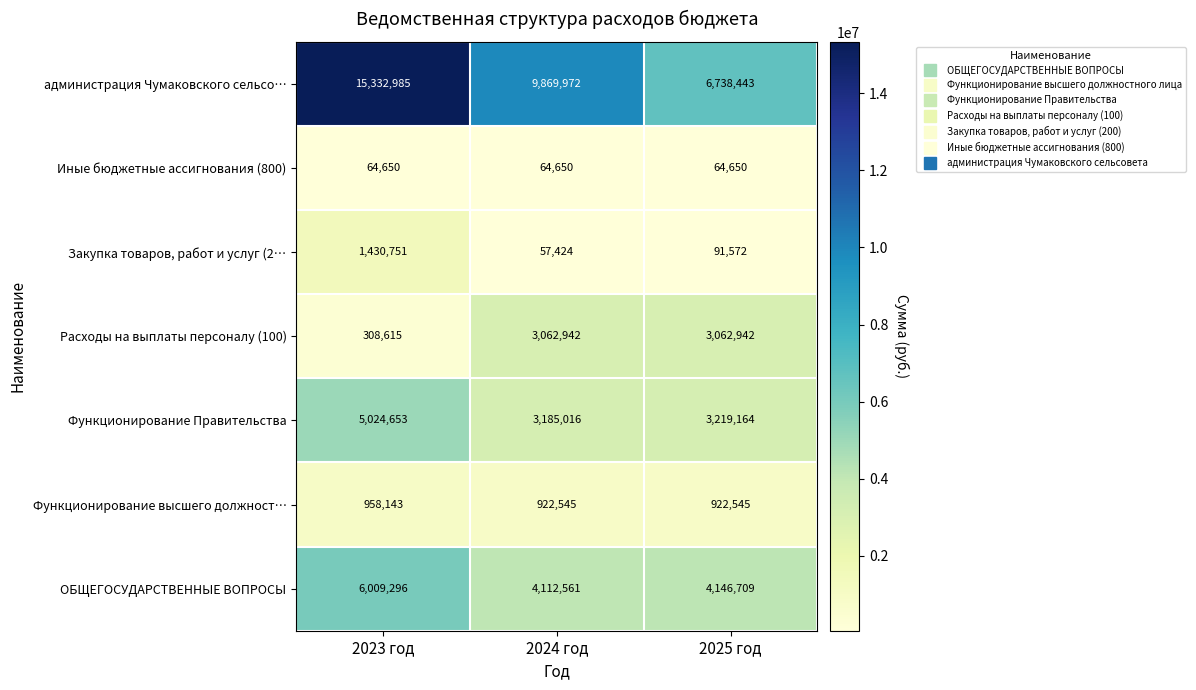

Which series has the largest range (max minus min)?

администрация Чумаковского сельсо…